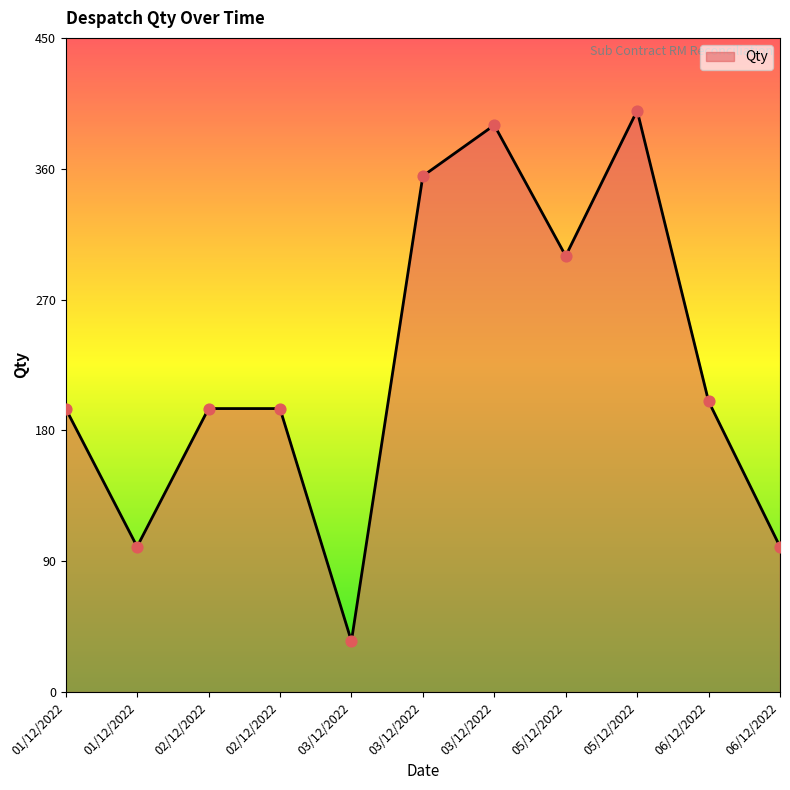

Which has a higher value, 06/12/2022 or 01/12/2022?

01/12/2022